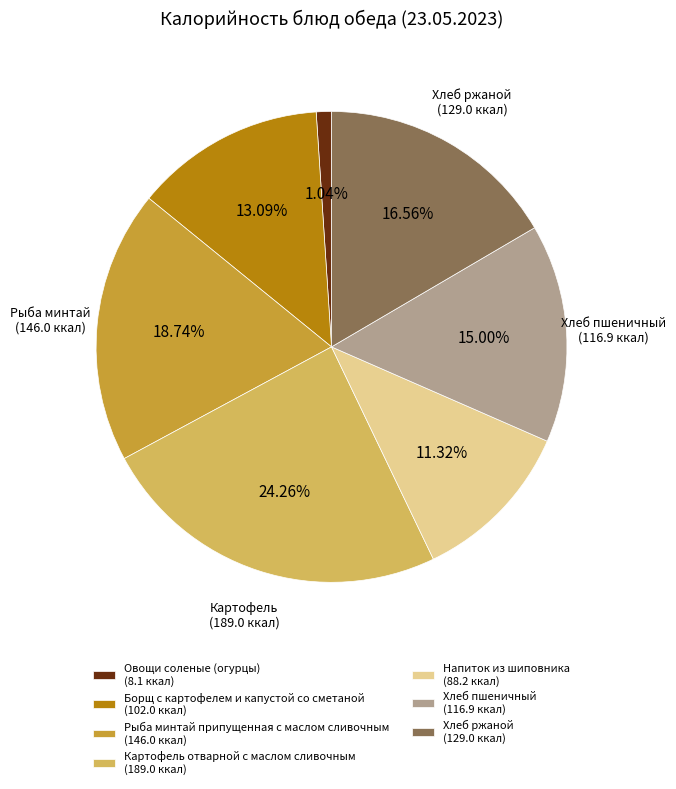

Is there a majority slice in this chart?

No